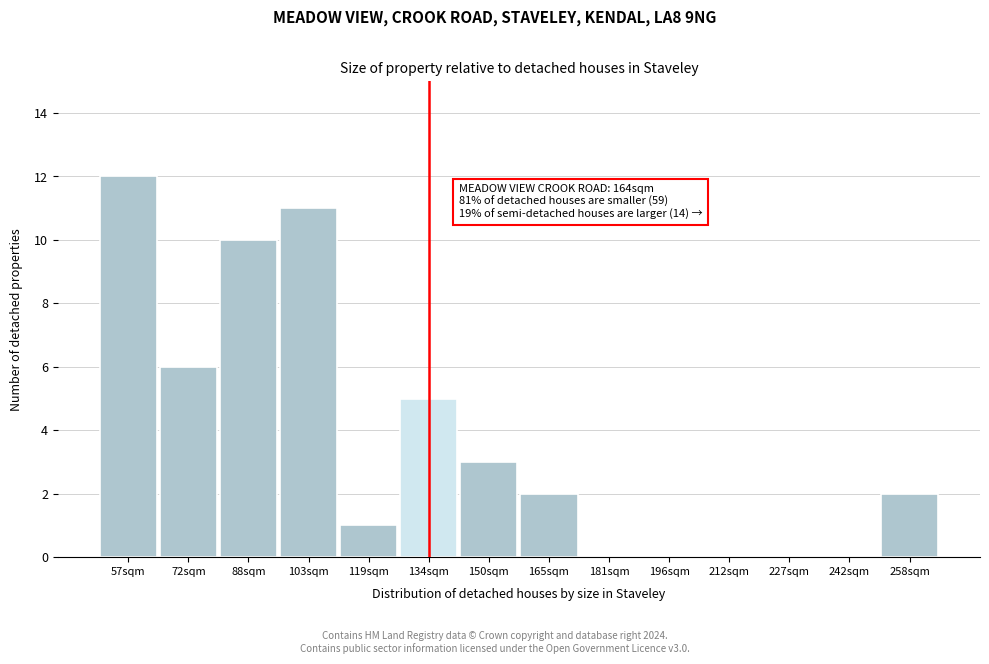

Reading left to right, list all the values displayed in this chart.

57sqm=12	72sqm=6	88sqm=10	103sqm=11	119sqm=1	134sqm=5	150sqm=3	165sqm=2	181sqm=0	196sqm=0	212sqm=0	227sqm=0	242sqm=0	258sqm=2